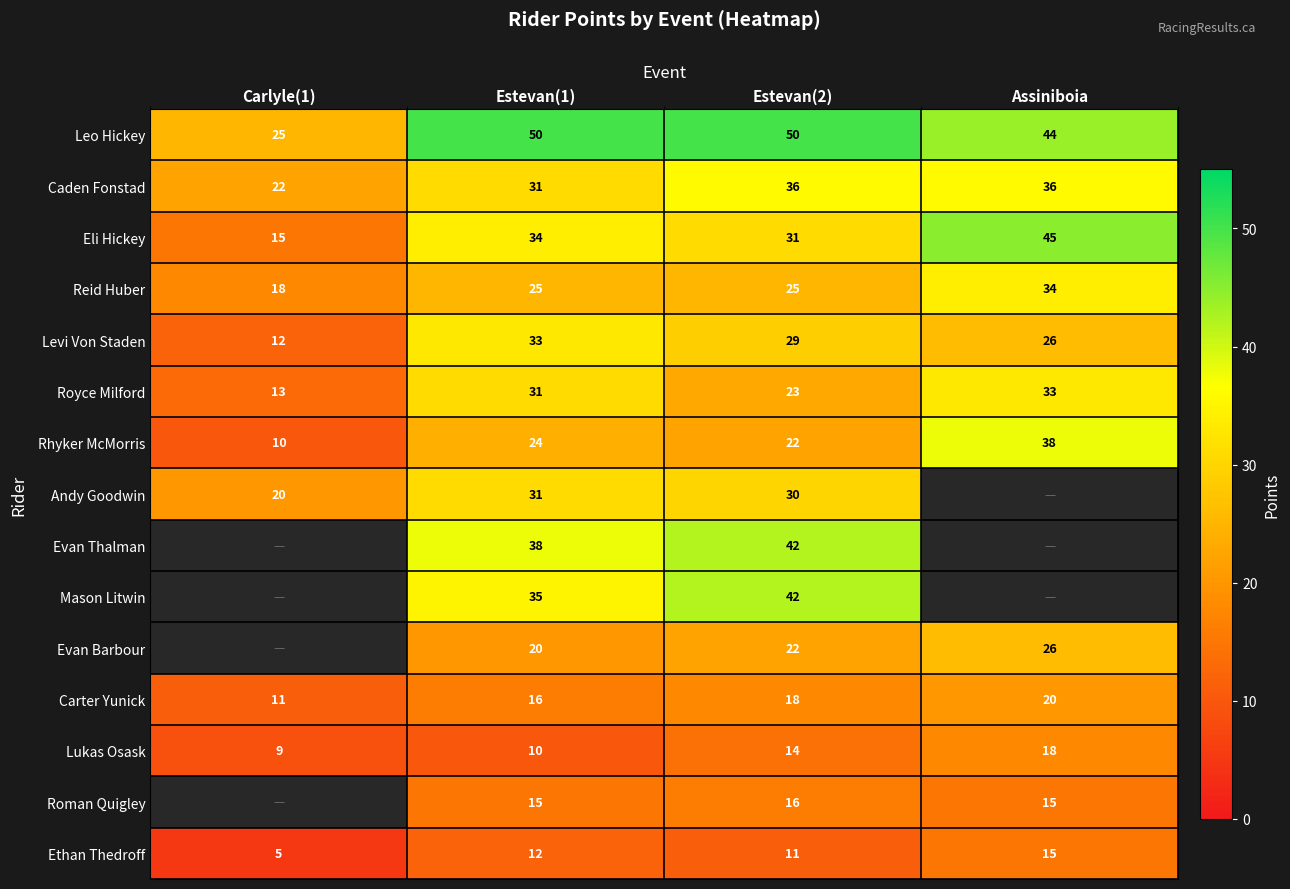

Is the value of Carter Yunick at Assiniboia greater than the value of Ethan Thedroff at Carlyle(1)?

Yes